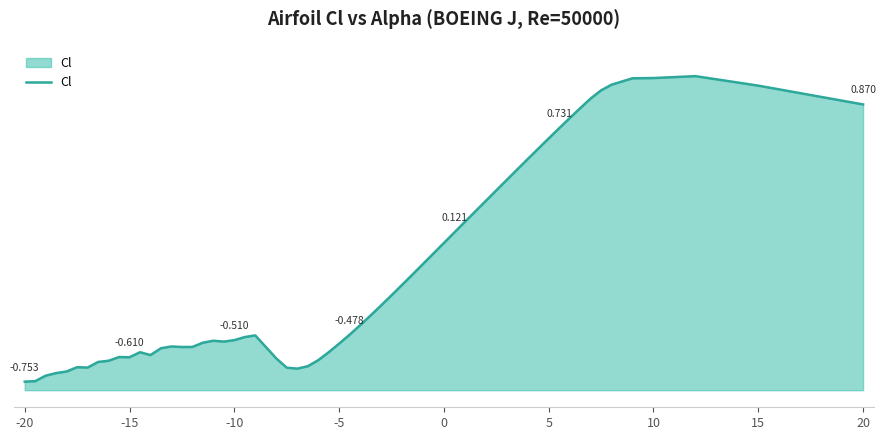

Does the chart display data point markers on the line(s)?

No